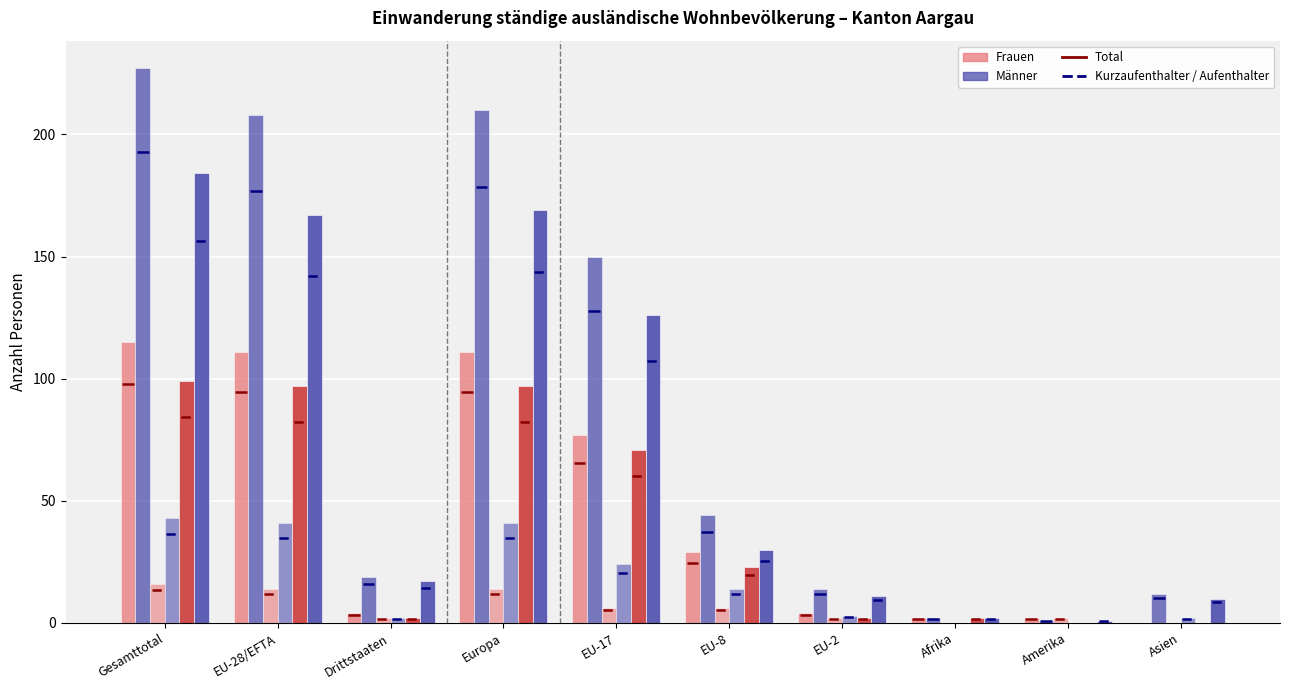

Between EU-28/EFTA and Europa, which series saw the biggest shift?

Total (Männer)